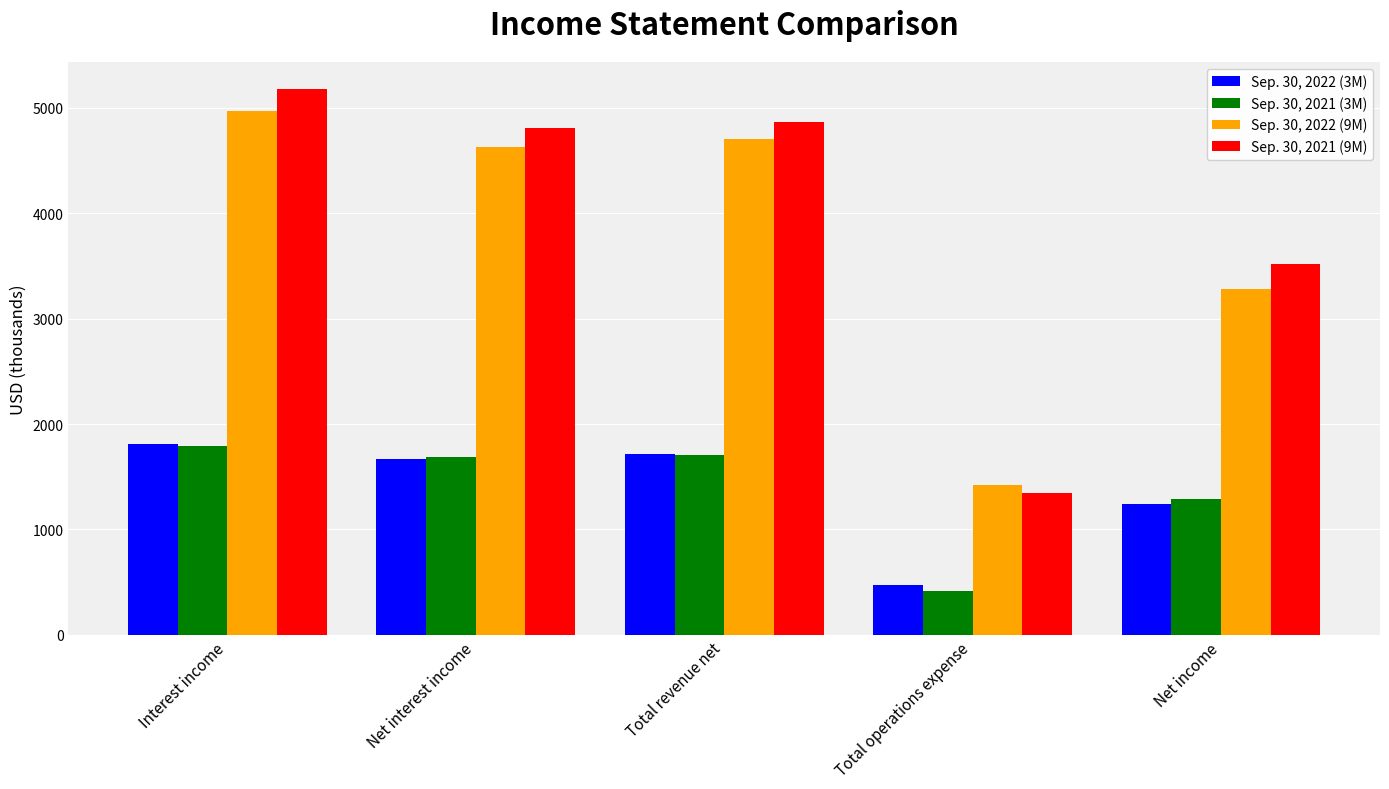

The value of Sep. 30, 2022 (9M) at Net income is 3279. True or false?

True